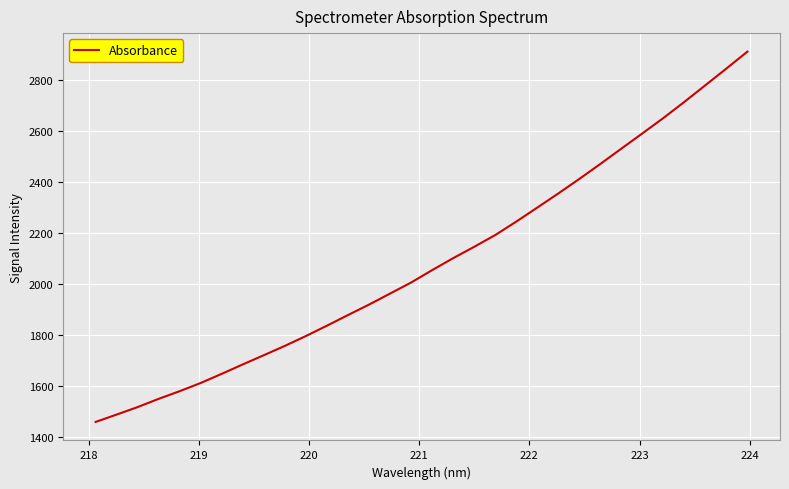

Count the number of values greater than 2055.

16